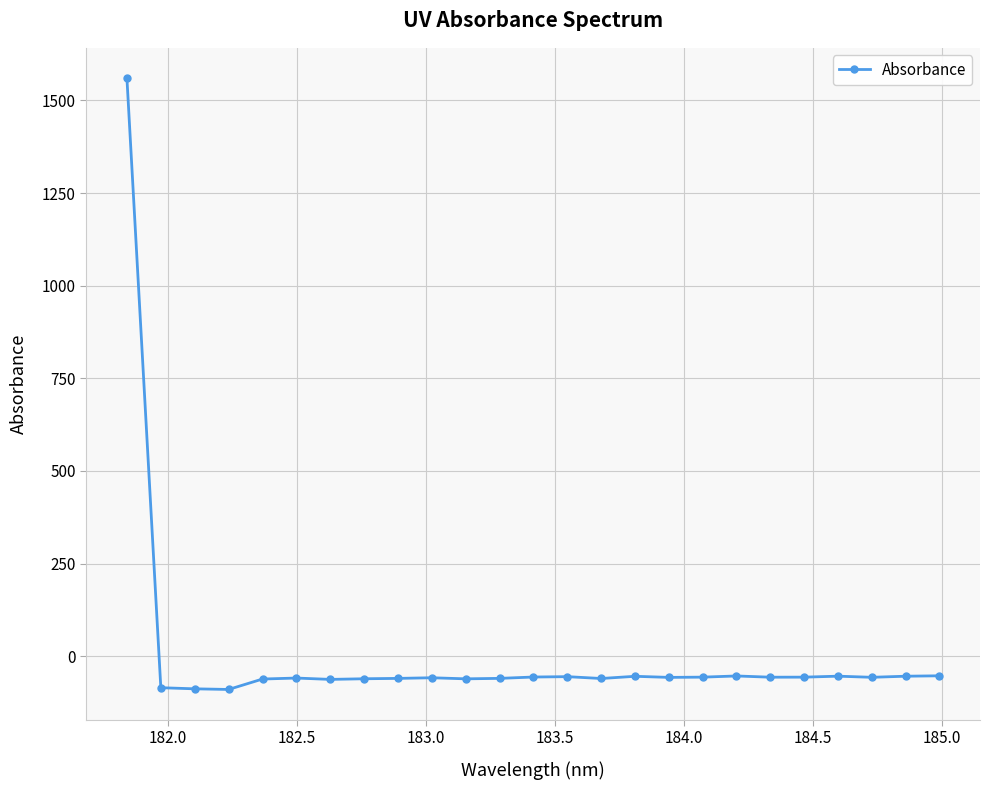

What is the smallest value displayed?

-89.9